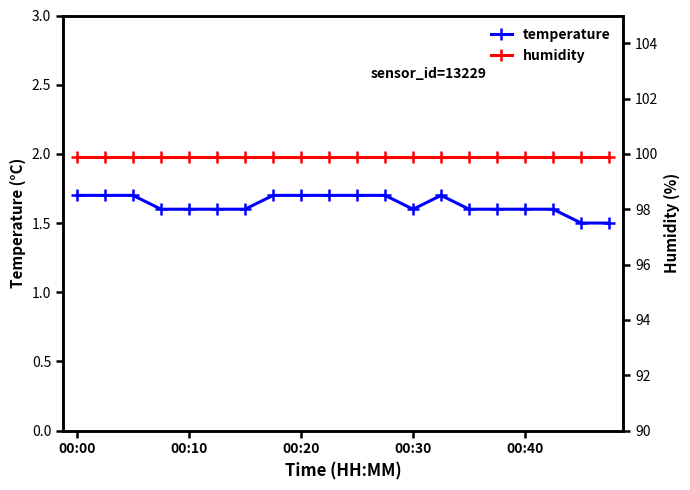

True or false: temperature and humidity cross at least once.

False